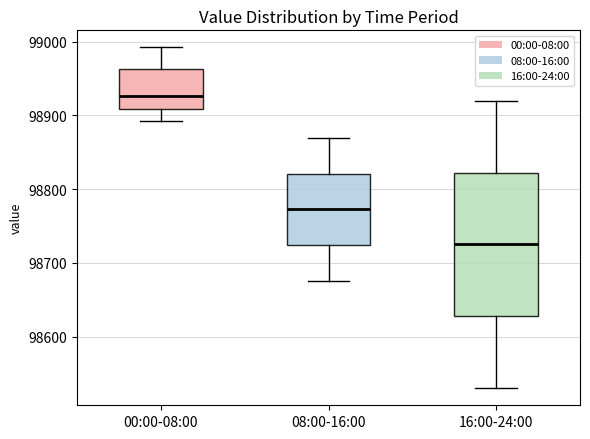

Reading left to right, read every box against the y-axis: the position of its median line, the range the box covers, and the ends of its whiskers. The values are not printed on the chart, so give them approximately, as read against the axis.

00:00-08:00: median 98930, box 98910 to 98960, whiskers 98890 to 98990
08:00-16:00: median 98770, box 98720 to 98820, whiskers 98680 to 98870
16:00-24:00: median 98730, box 98630 to 98820, whiskers 98530 to 98920